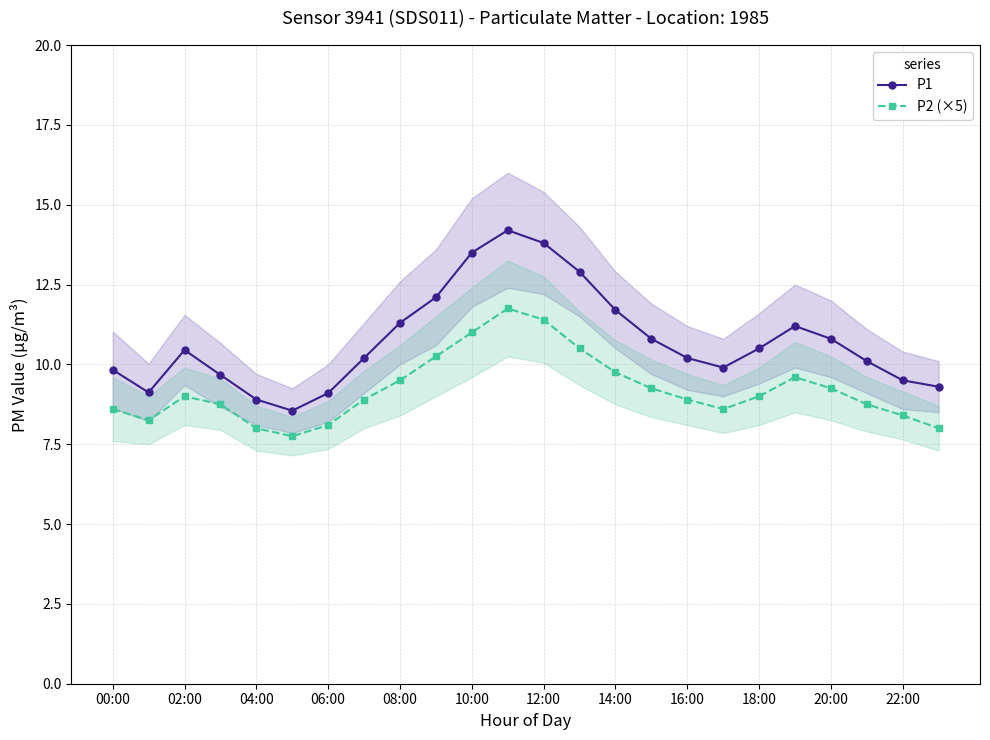

True or false: P1 and P2 (×5) cross at least once.

False